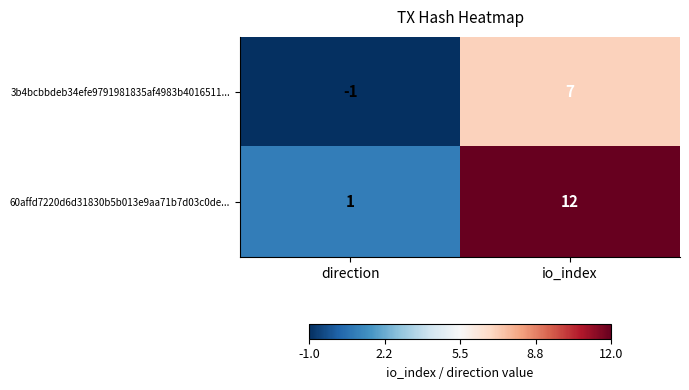

What is the smallest value displayed?

-1